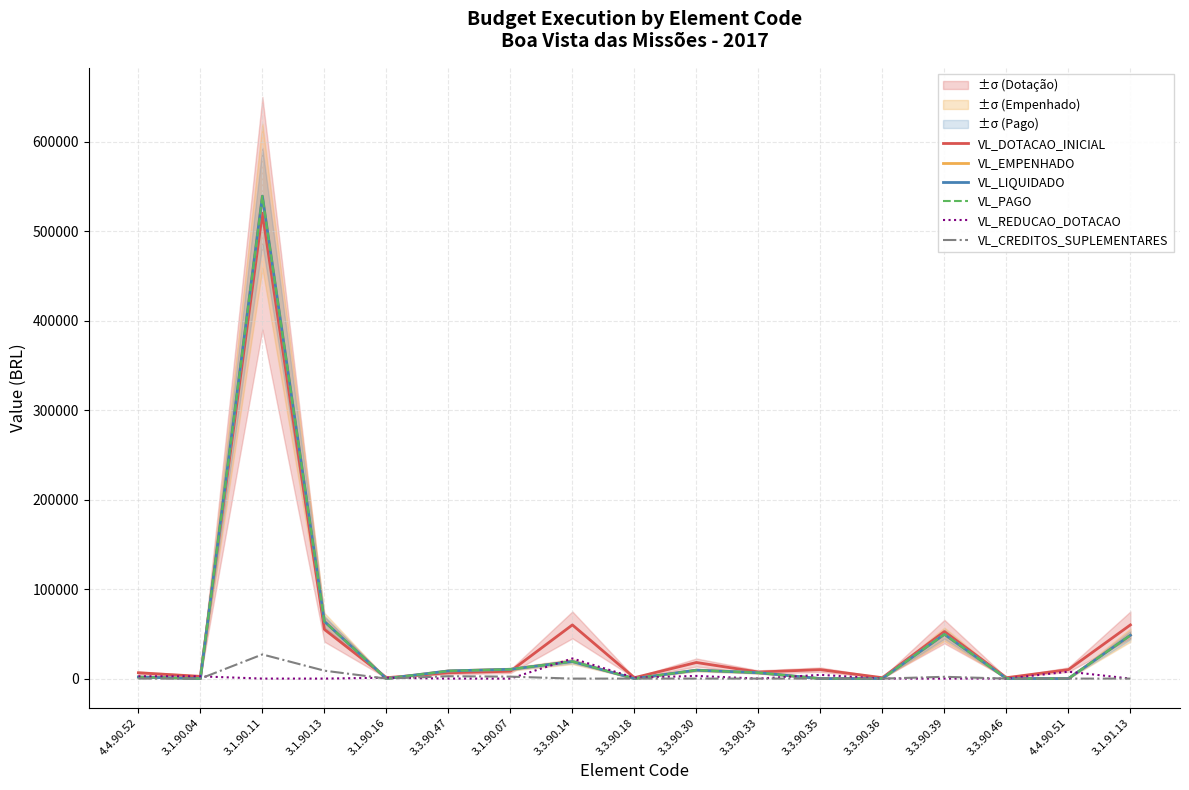

What is the approximate value of VL_CREDITOS_SUPLEMENTARES at 3.1.90.11?

27000.0